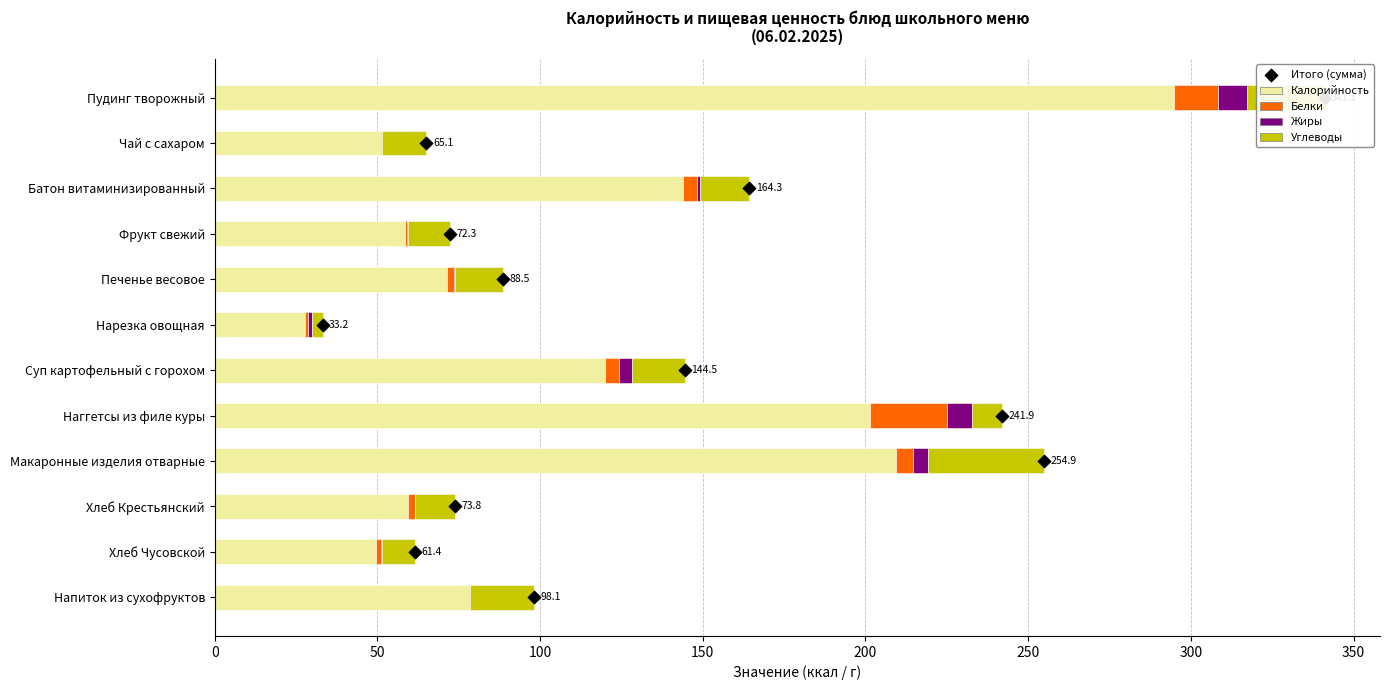

What is the total value across all series at 200?

92.5